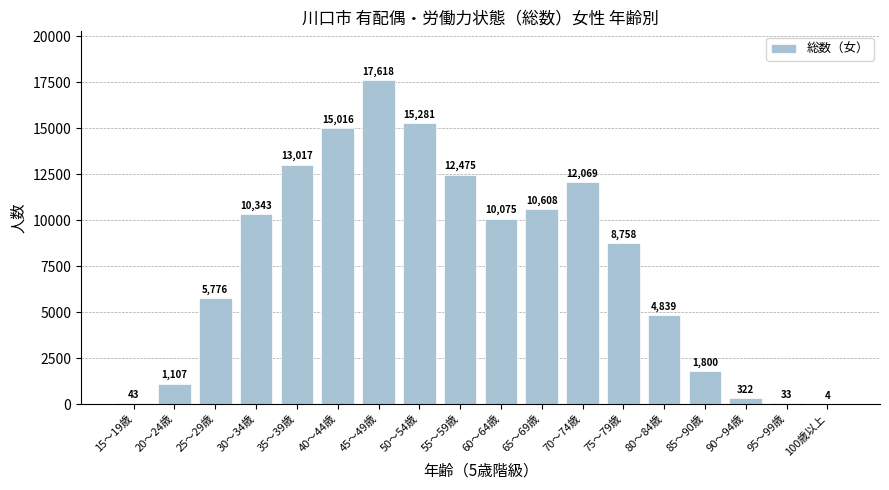

The chart shows a value of 1107 at 20～24歳. True or false?

True